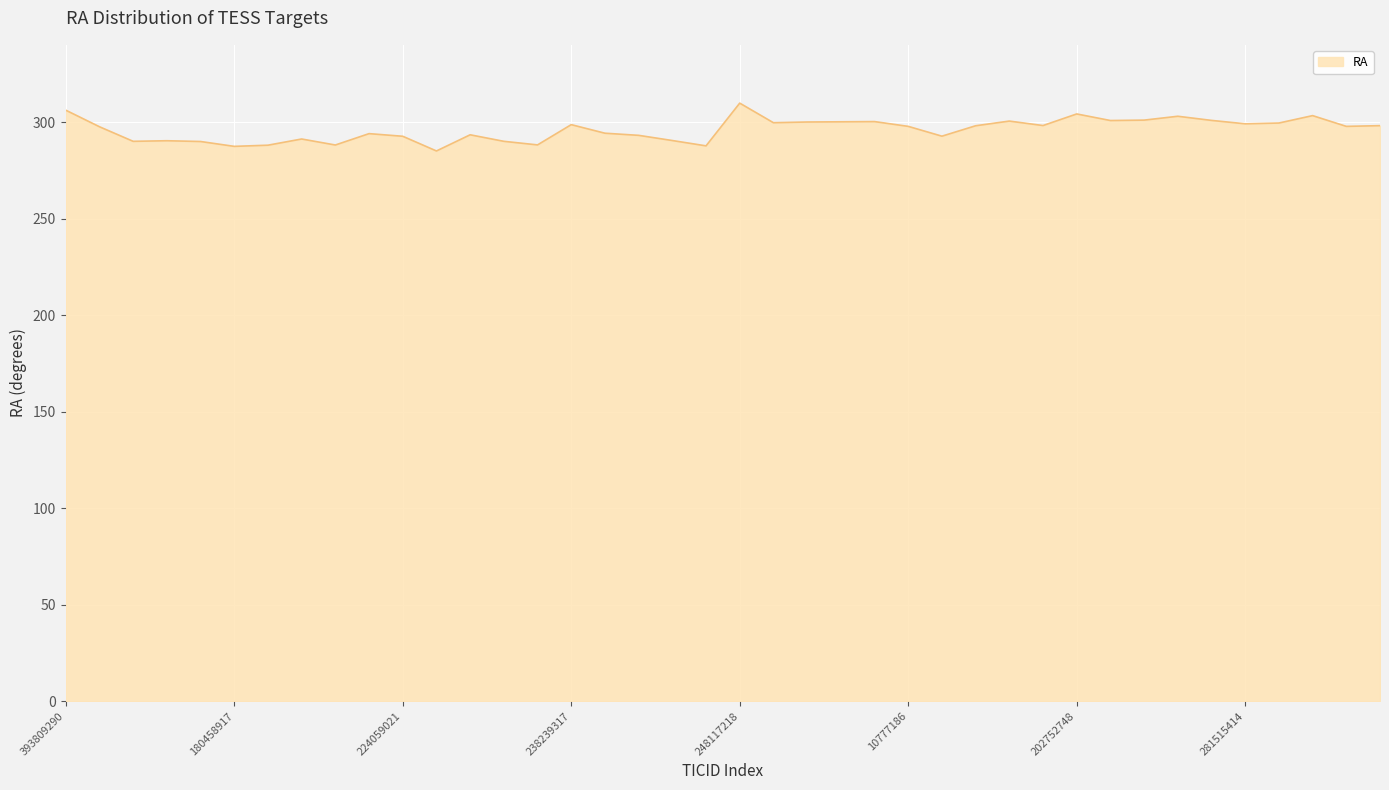

What is the difference between the maximum and minimum values?

24.8